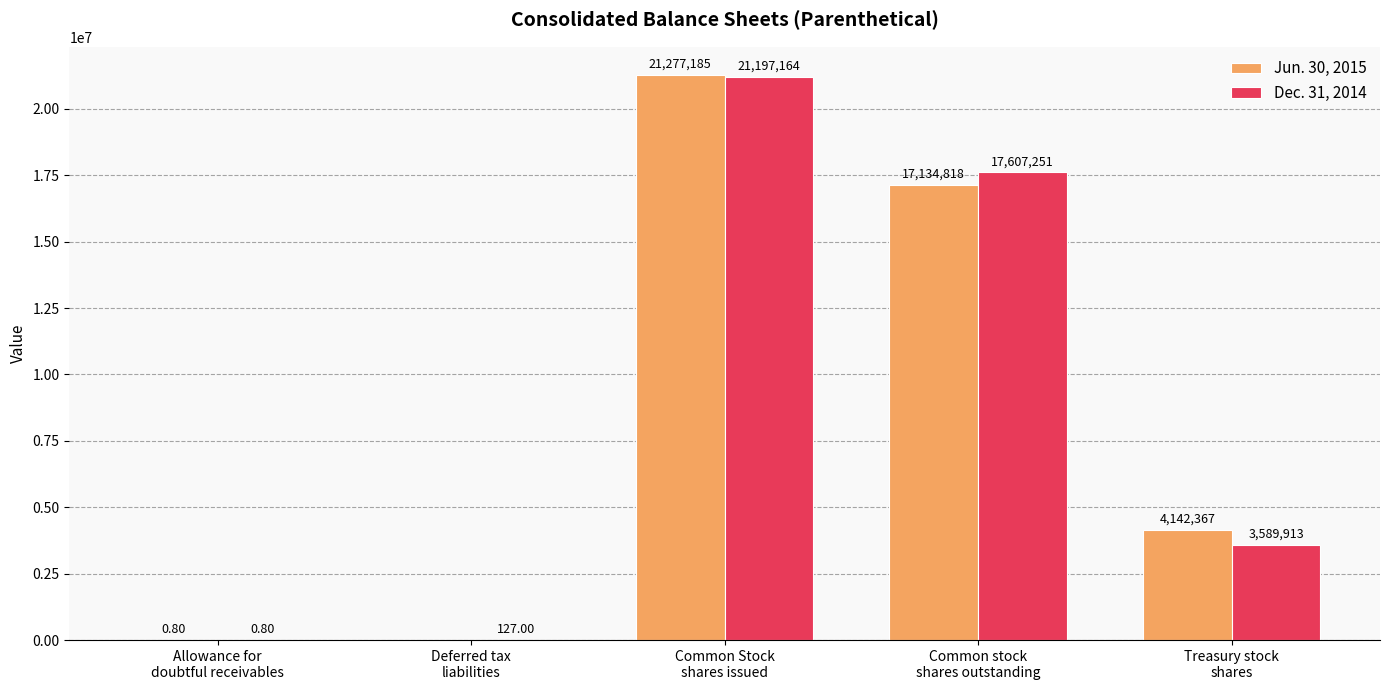

True or false: Jun. 30, 2015 has a value of 21277185.0 at Common Stock
shares issued.

True